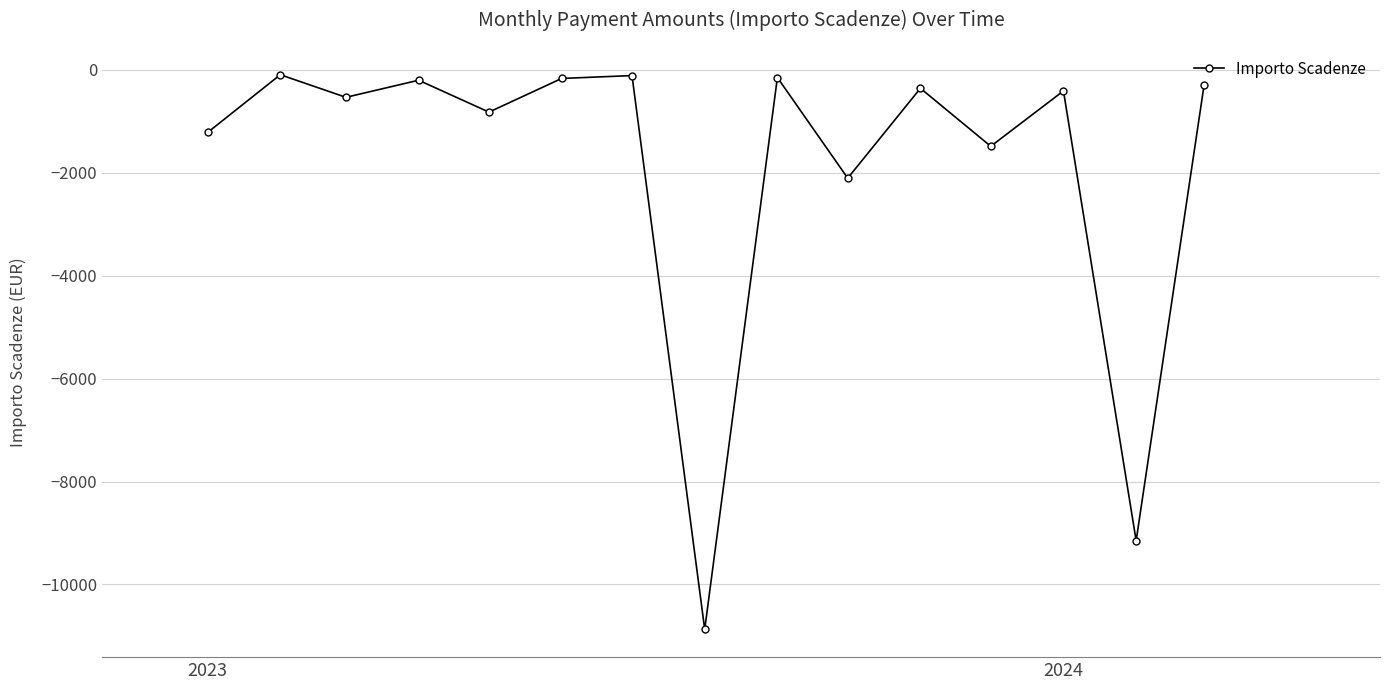

How many points are higher than both their immediate neighbors (excluding endpoints)?

6